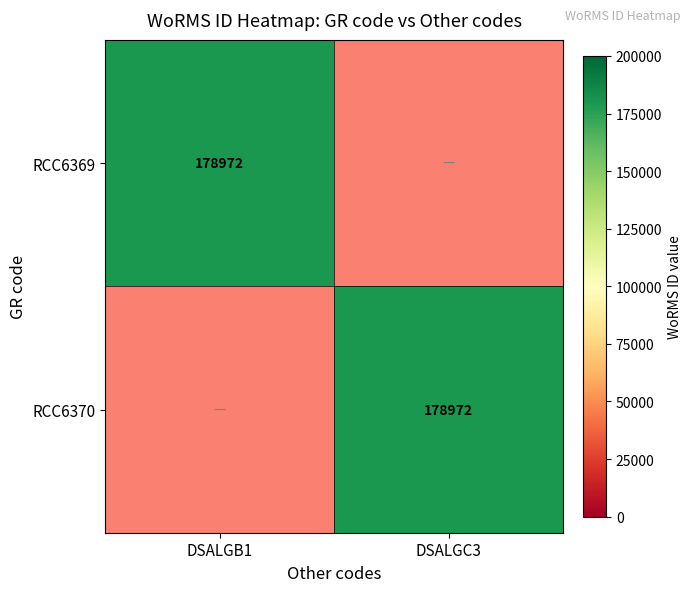

Is it true that RCC6370 equals 178972 at DSALGC3?

True